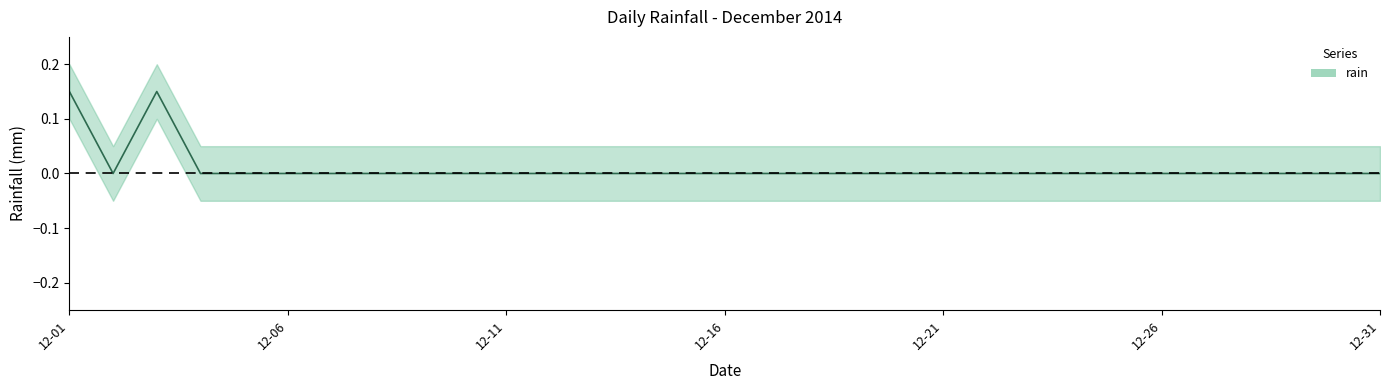

Rank the categories by value from lowest to highest.

2014-12-02, 2014-12-04, 2014-12-05, 2014-12-06, 2014-12-07, 2014-12-08, 2014-12-09, 2014-12-10, 2014-12-11, 2014-12-12, 2014-12-13, 2014-12-14, 2014-12-15, 2014-12-16, 2014-12-17, 2014-12-18, 2014-12-19, 2014-12-20, 2014-12-21, 2014-12-22, 2014-12-23, 2014-12-24, 2014-12-25, 2014-12-26, 2014-12-27, 2014-12-28, 2014-12-29, 2014-12-30, 2014-12-31, 2014-12-01, 2014-12-03